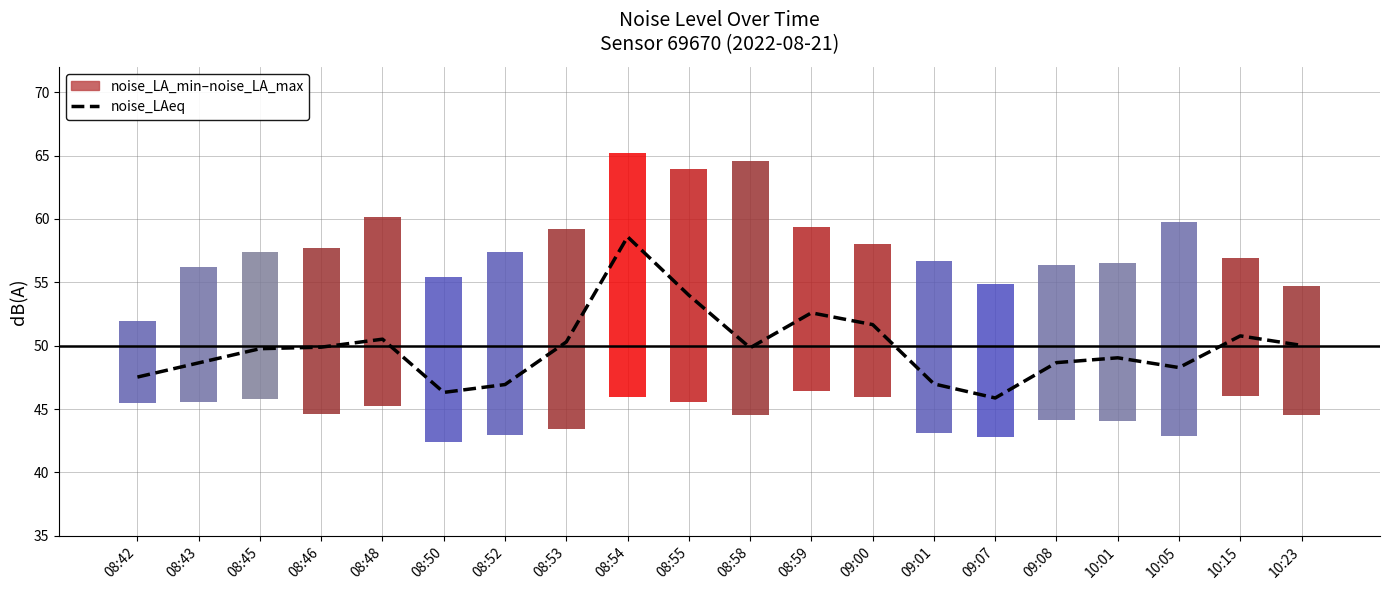

The value at 10:15 is 50.8. True or false?

True